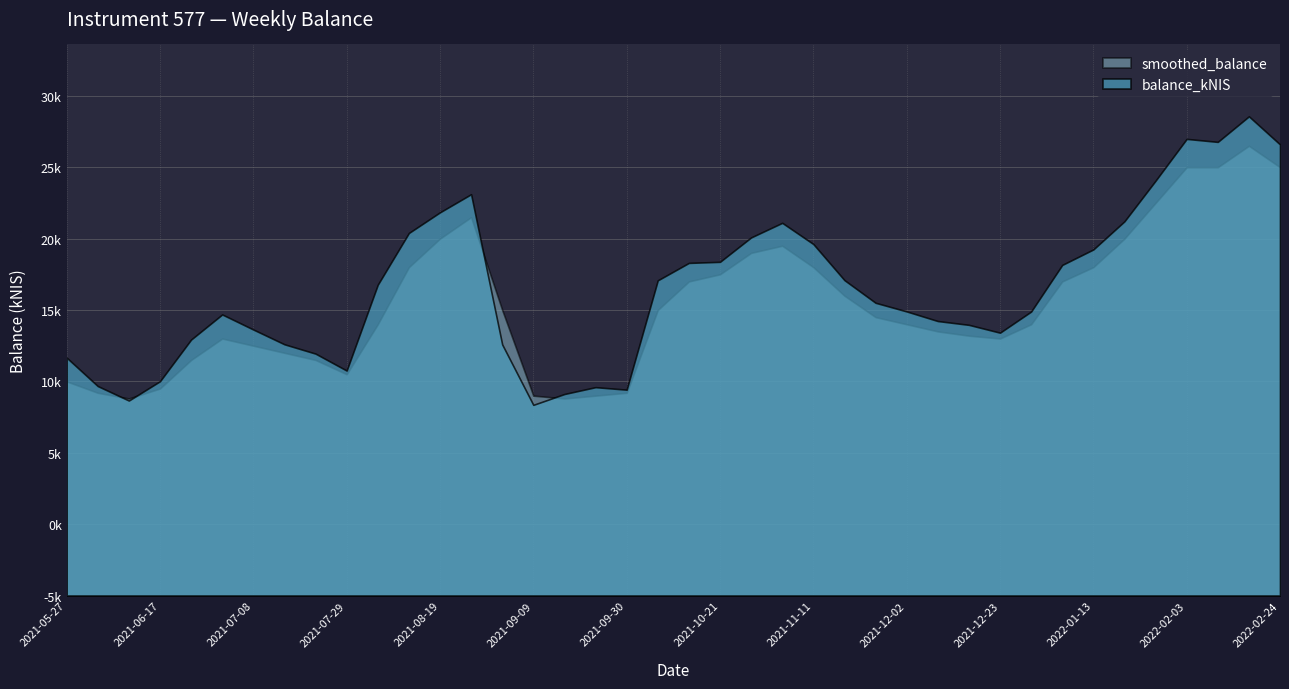

Between 2022-02-03 and 2021-08-26, which is larger?

2022-02-03